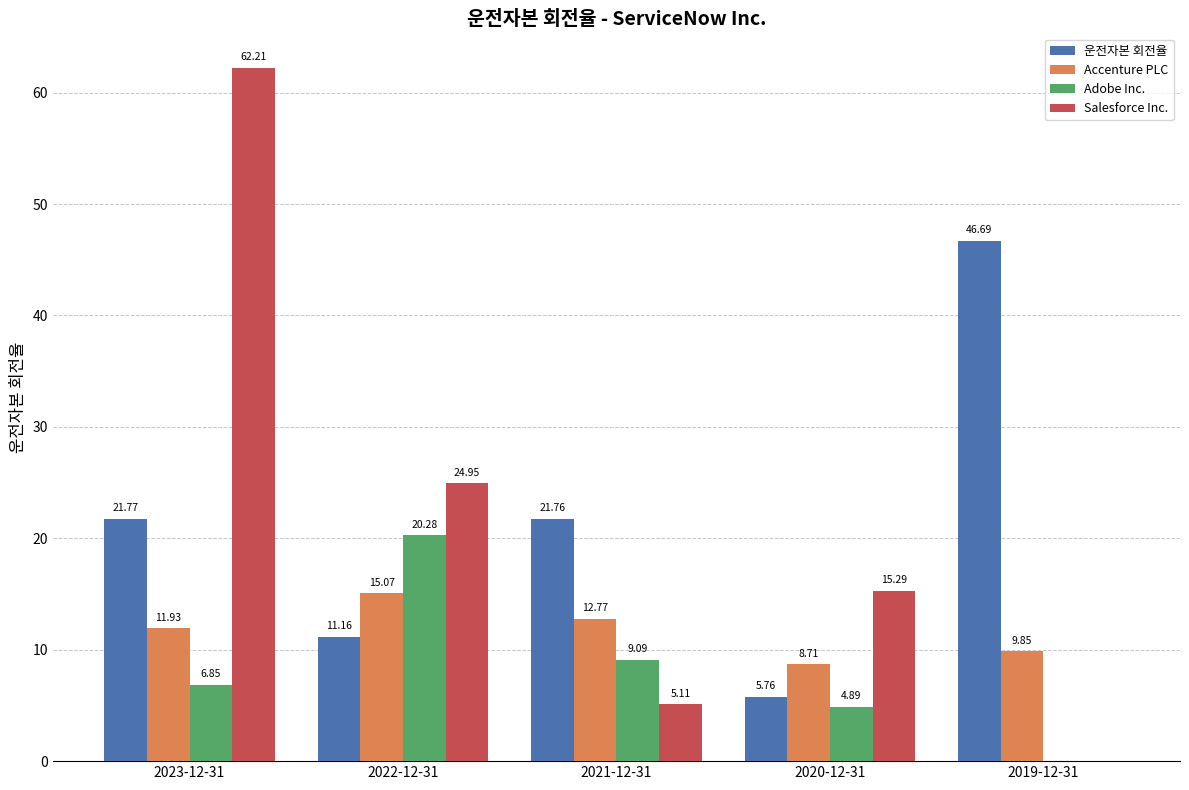

How many data points in Adobe Inc. are above 6?

3